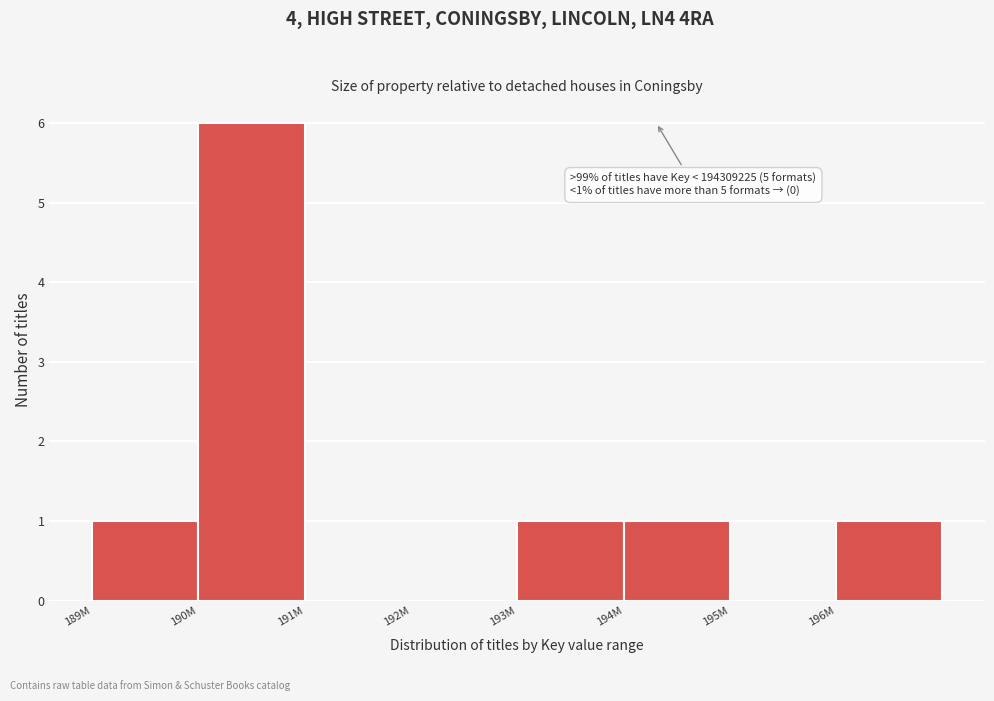

Reading right to left, extract all data points from this chart.

196M=1	195M=0	194M=1	193M=1	192M=0	191M=0	190M=6	189M=1